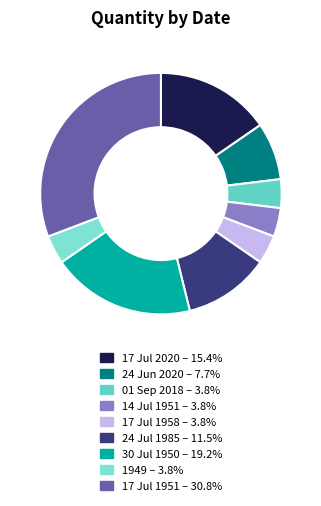

Count the number of slices in the pie.

9